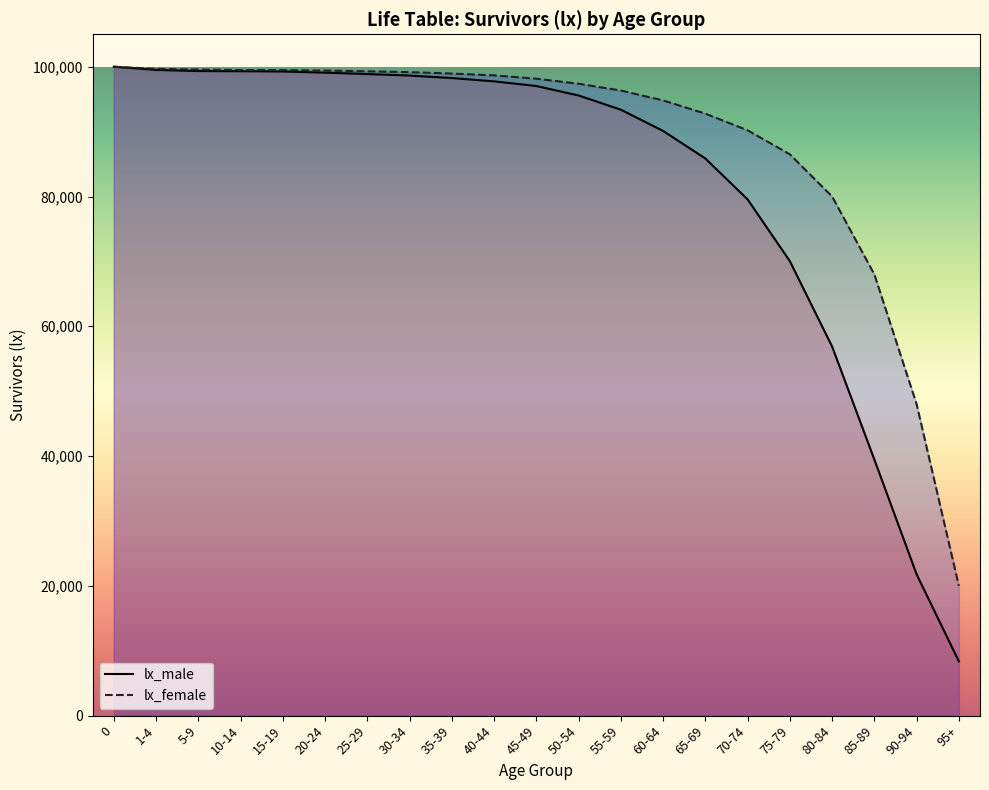

Reading right to left, extract all data points from this chart.

8365	21775	39462	56880	70036	79555	85857	90108	93380	95568	97029	97747	98256	98641	98873	99087	99265	99309	99337	99509	100000